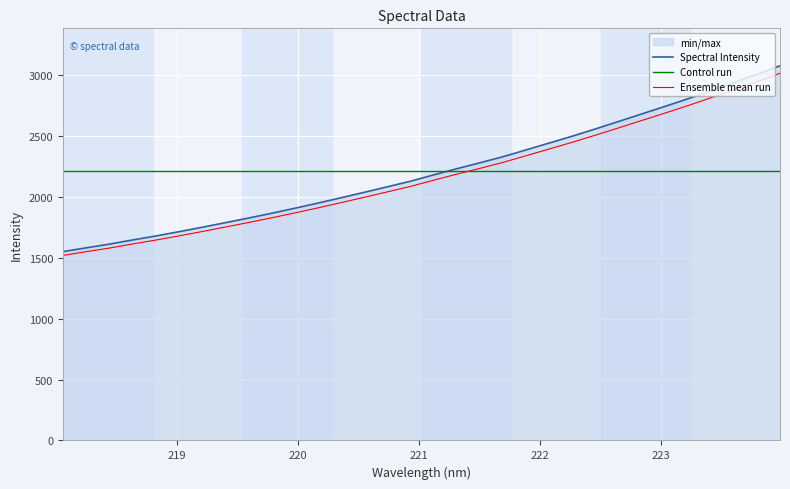

Does the chart display data point markers on the line(s)?

No